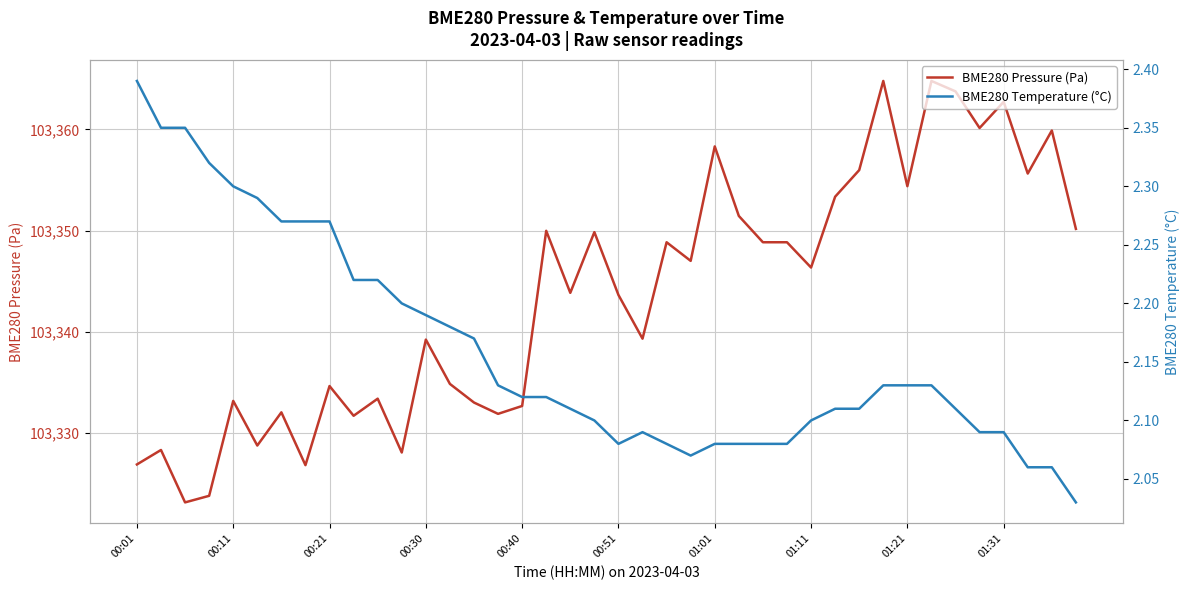

What is the highest value of the BME280 Pressure (Pa) series?

103364.8